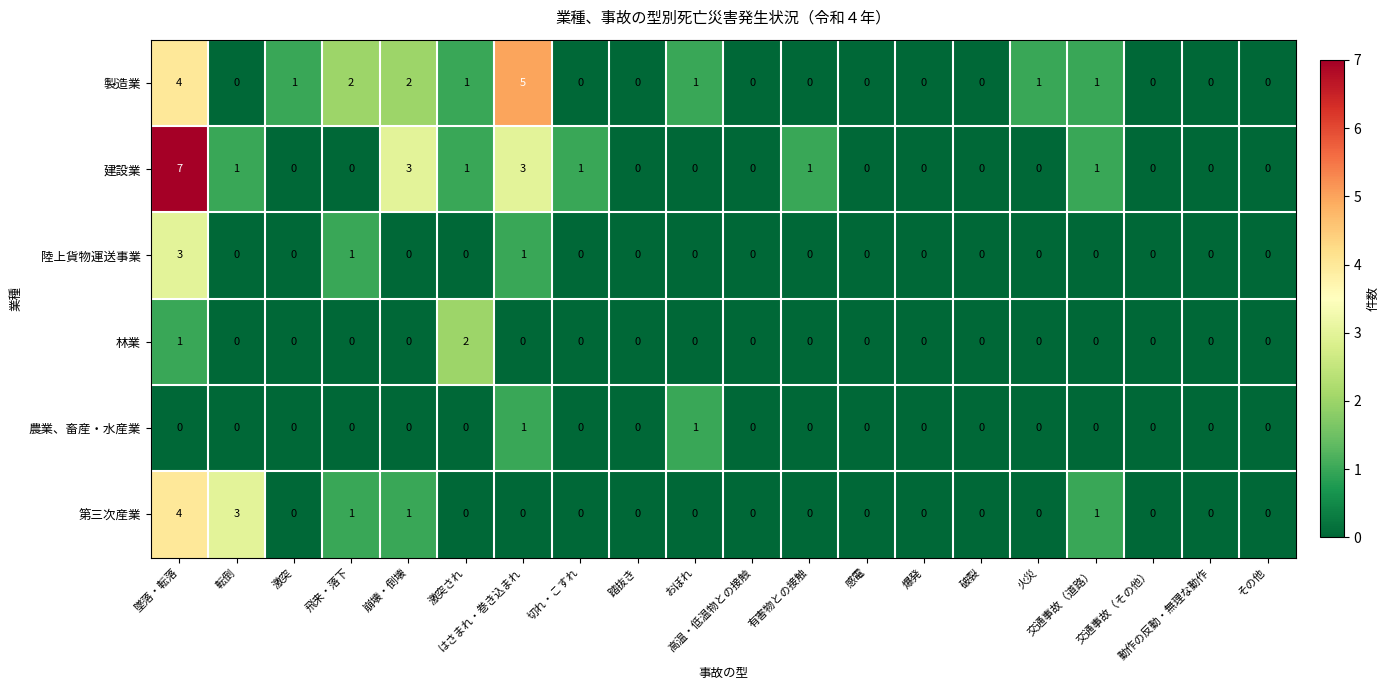

What is the maximum value shown in the chart?

7